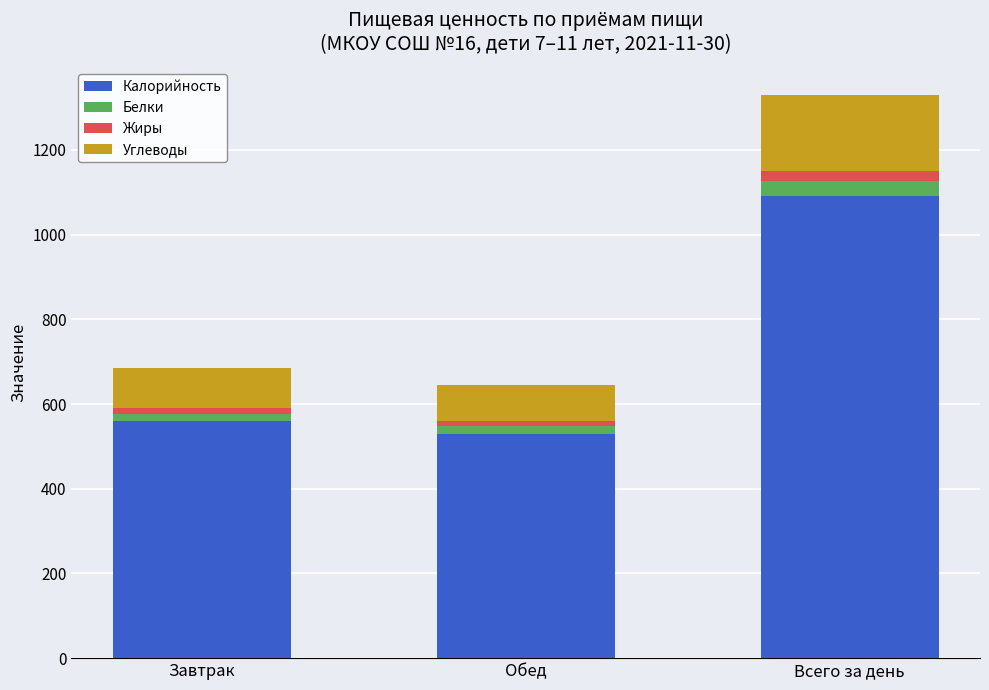

Reading left to right, list the values for the Калорийность series.

560.0	530.0	1090.0